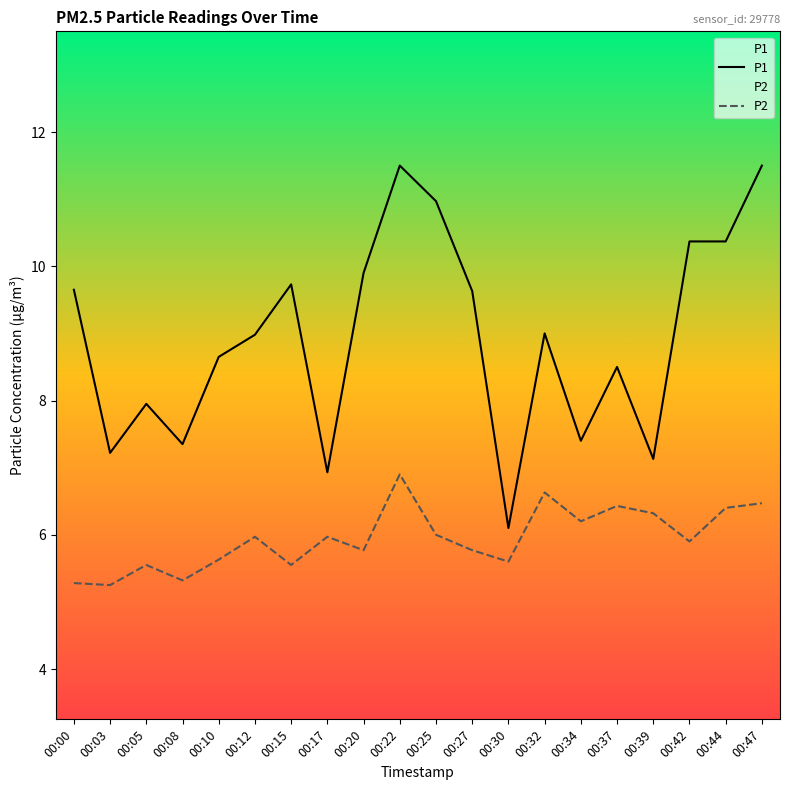

Which series changed the most between 00:30 and 00:47?

P1